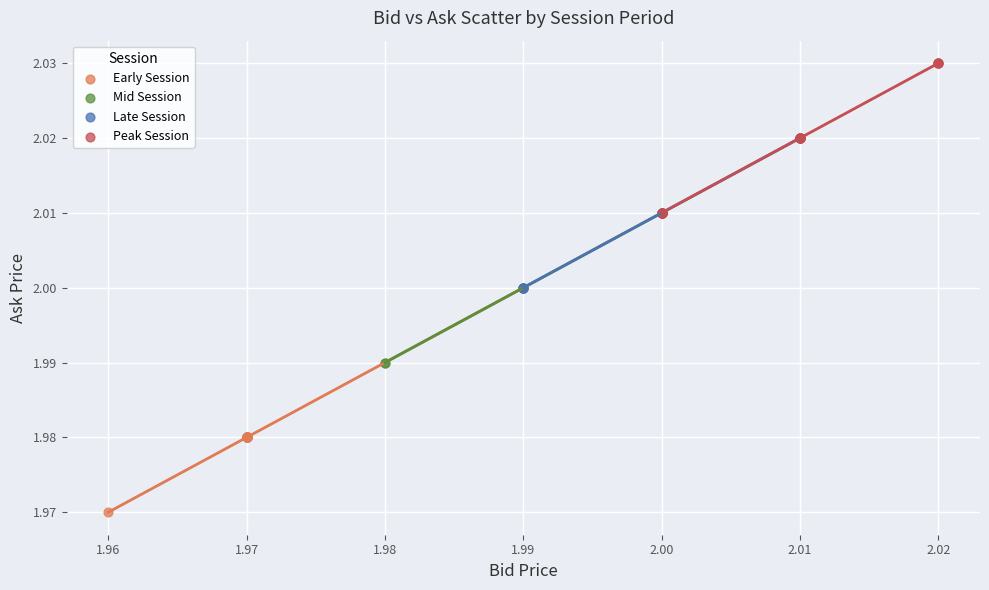

Which series reaches the maximum Y coordinate?

Peak Session